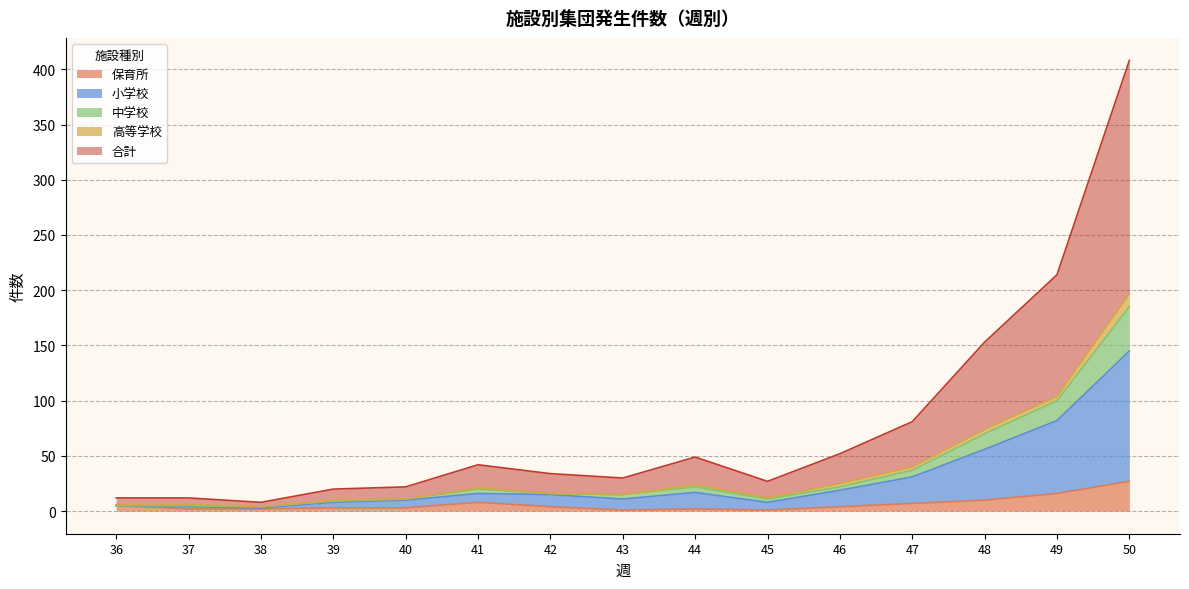

True or false: 中学校 has more than 2 points higher than both neighbors.

False